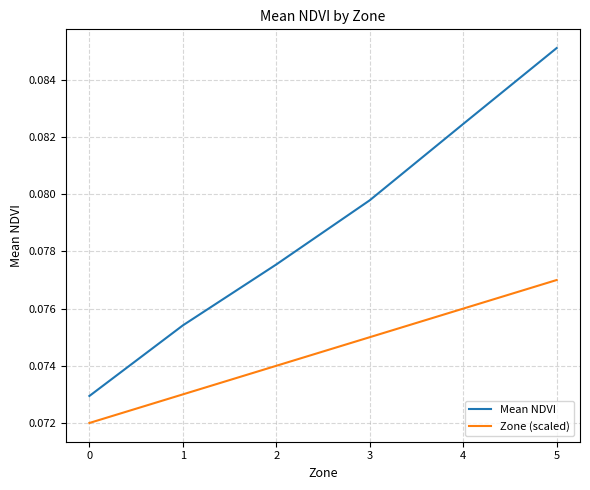

True or false: Mean NDVI and Zone (scaled) cross at least once.

False